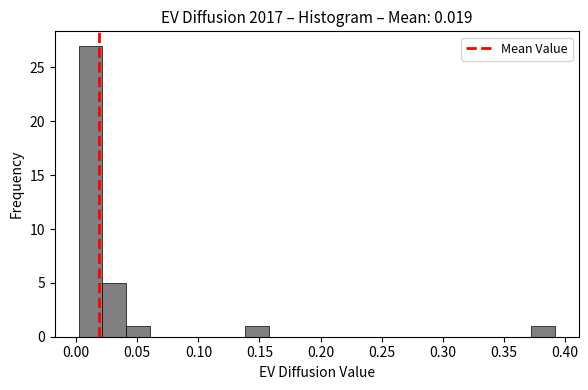

Around what value on the x-axis is the tallest bar? Give the approximate position of its centre, as read against the axis.

0.010